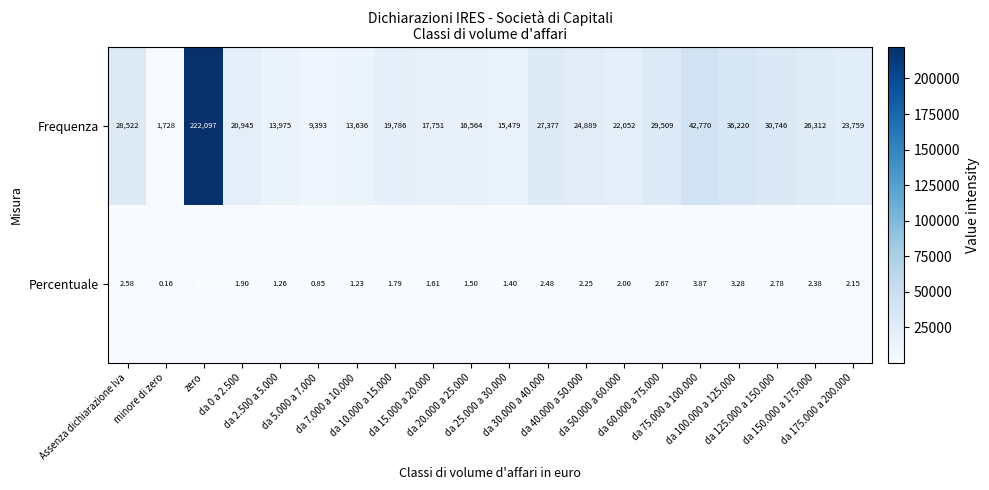

Which series has the widest spread of values?

Frequenza